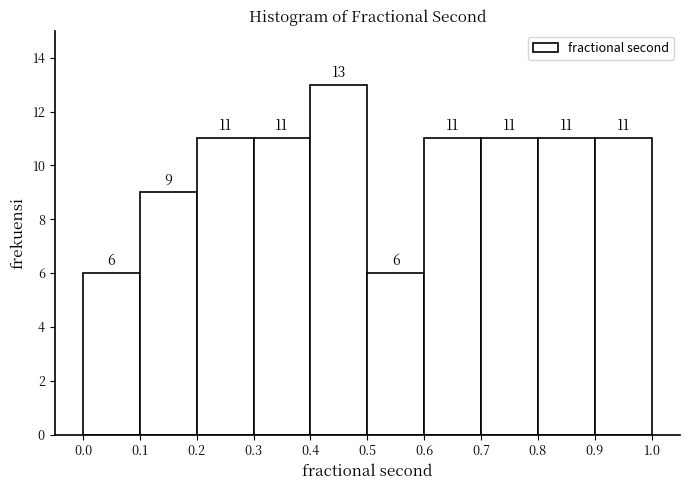

What is the height of the bar covering 0.5 to 0.6 on the x-axis?

6